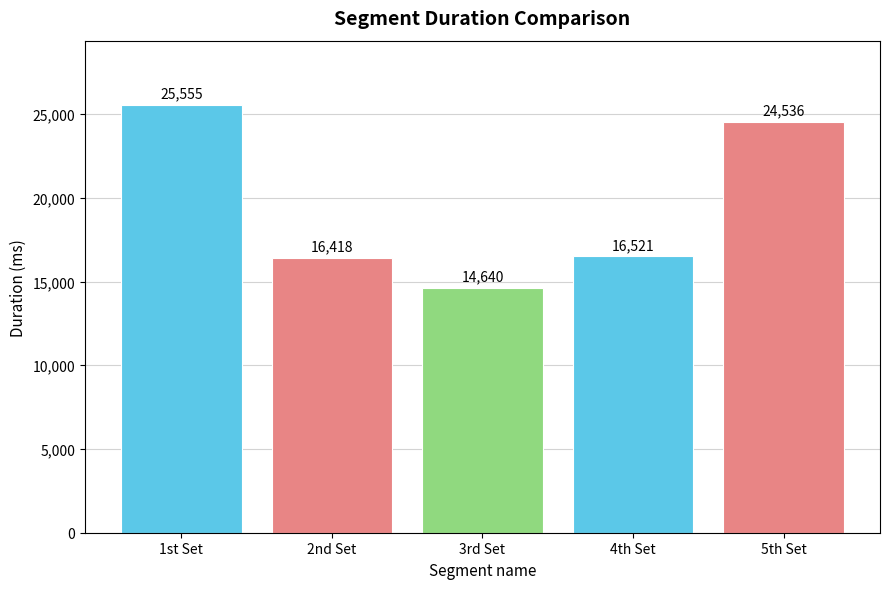

Rank the categories by value from lowest to highest.

3rd Set, 2nd Set, 4th Set, 5th Set, 1st Set